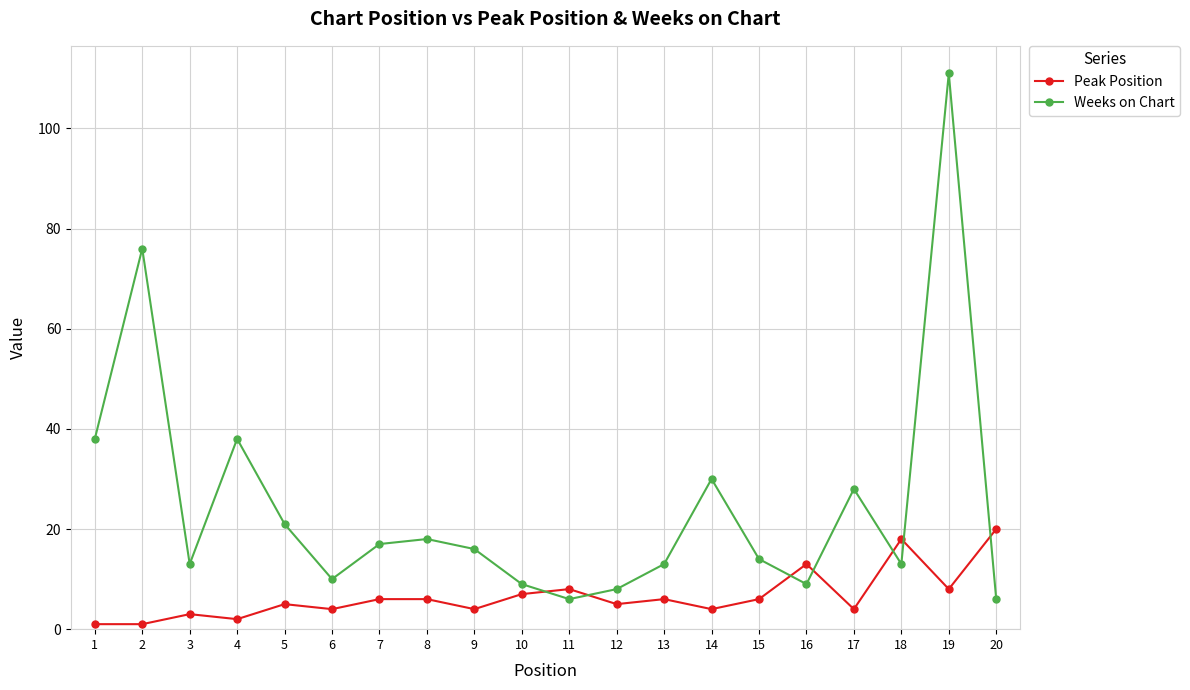

What is the value of the Weeks on Chart point at the 16th from the left?

9